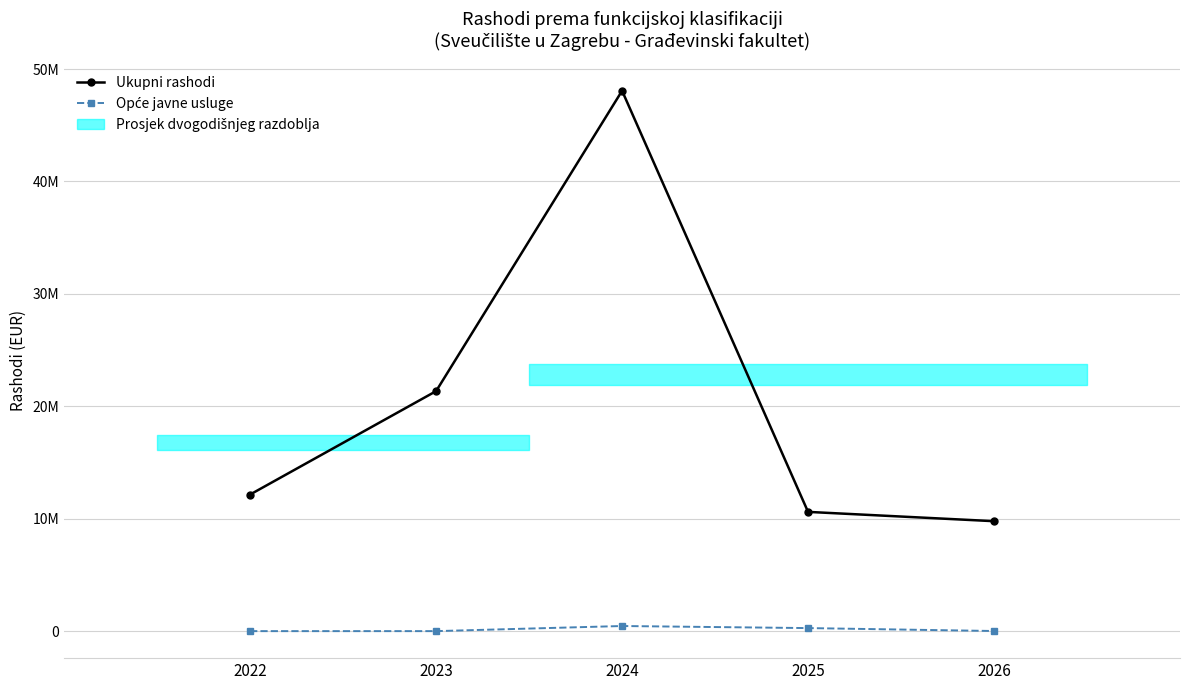

What is the value of the Opće javne usluge point at the 4th from the left?

269898